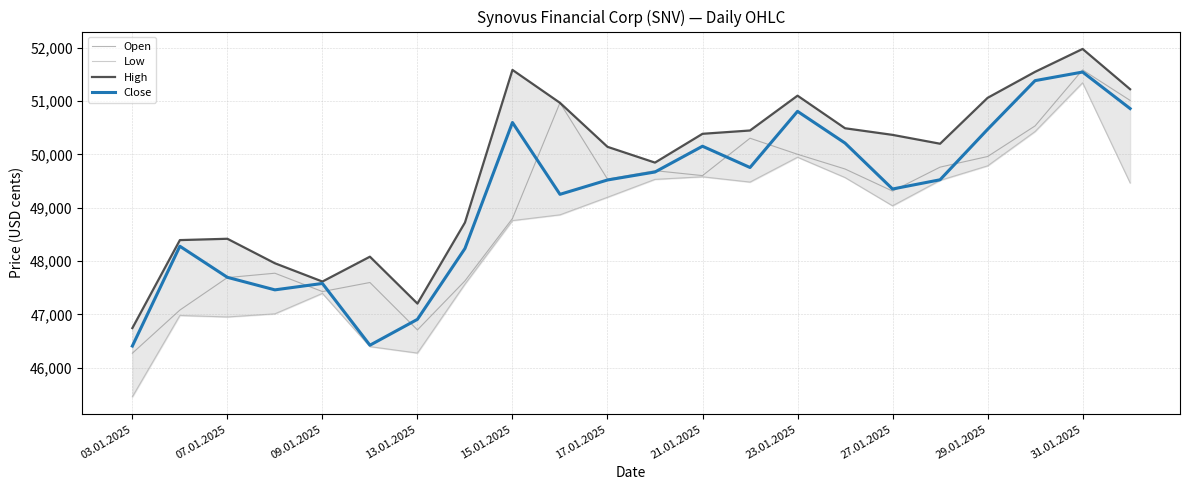

Is it true that Open equals 85932 at 31.01.2025?

False